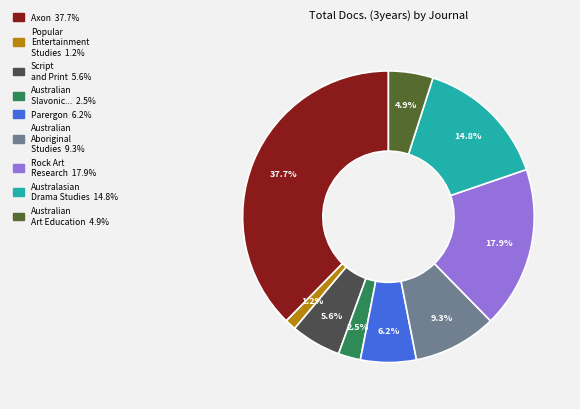

Is there any slice that represents more than half of the pie?

No